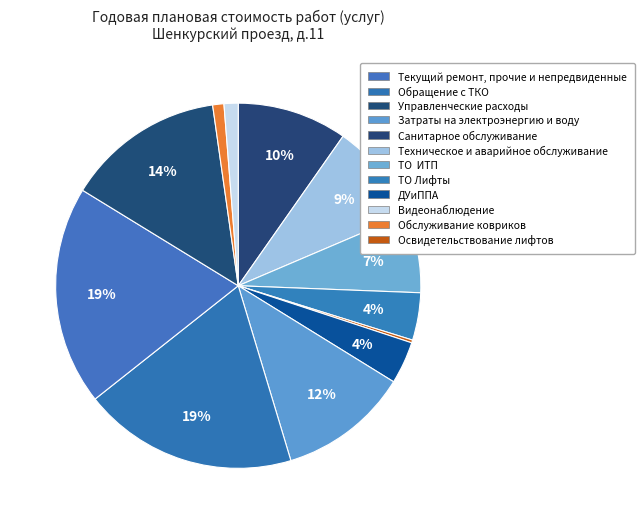

What is the largest slice in the pie chart?

Текущий ремонт, прочие и непредвиденные